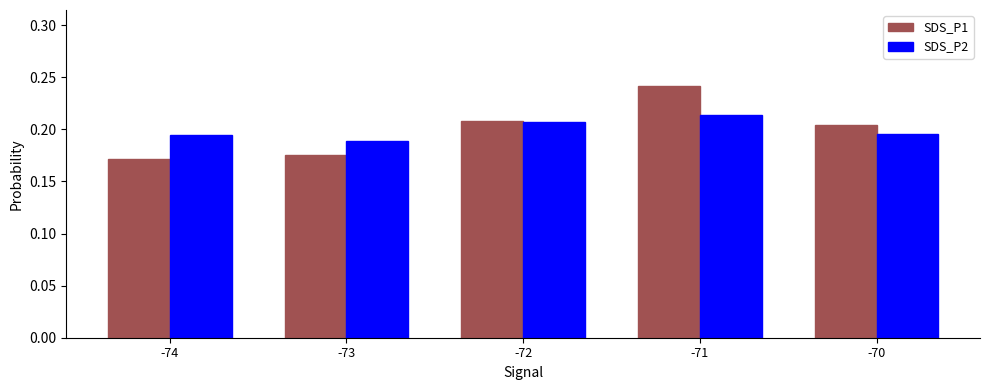

The SDS_P1 series shows 0.1 at -72. True or false?

False